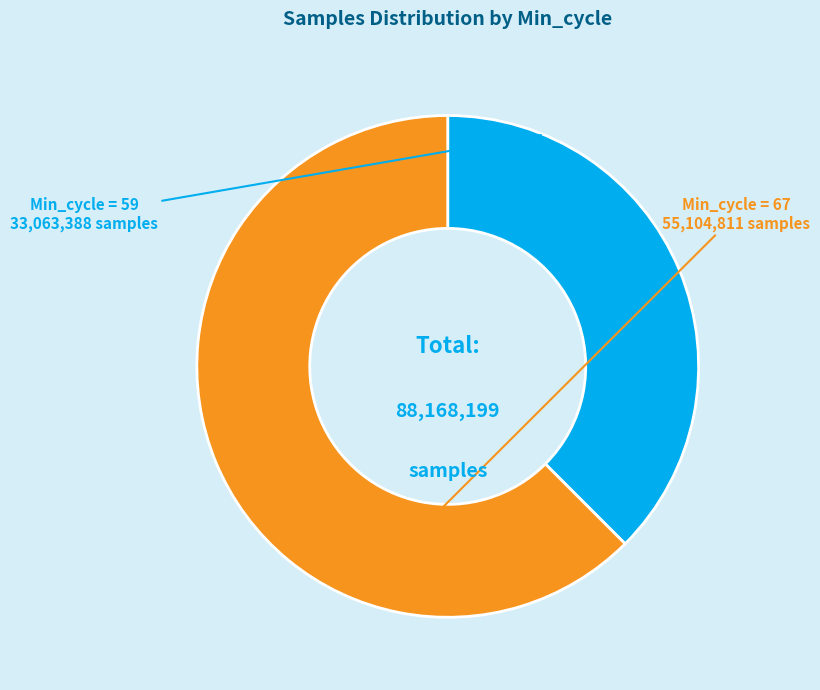

What is the majority slice?

Min_cycle = 67